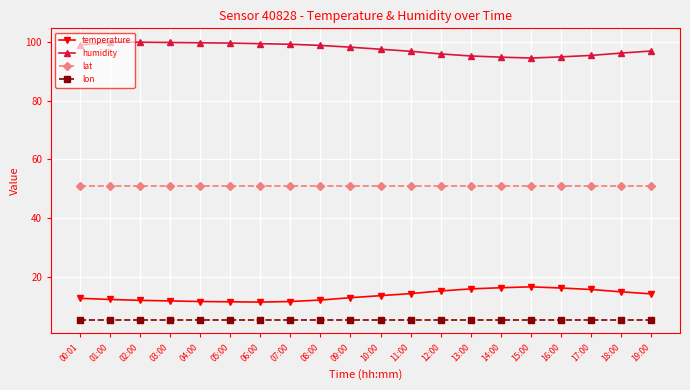

What is the lowest value of the humidity series?

94.5